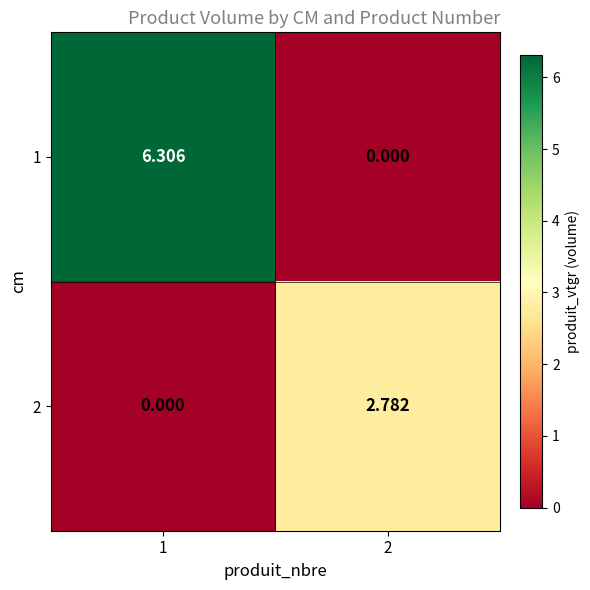

Is the value of 2 at 2 greater than the value of 1 at 1?

No